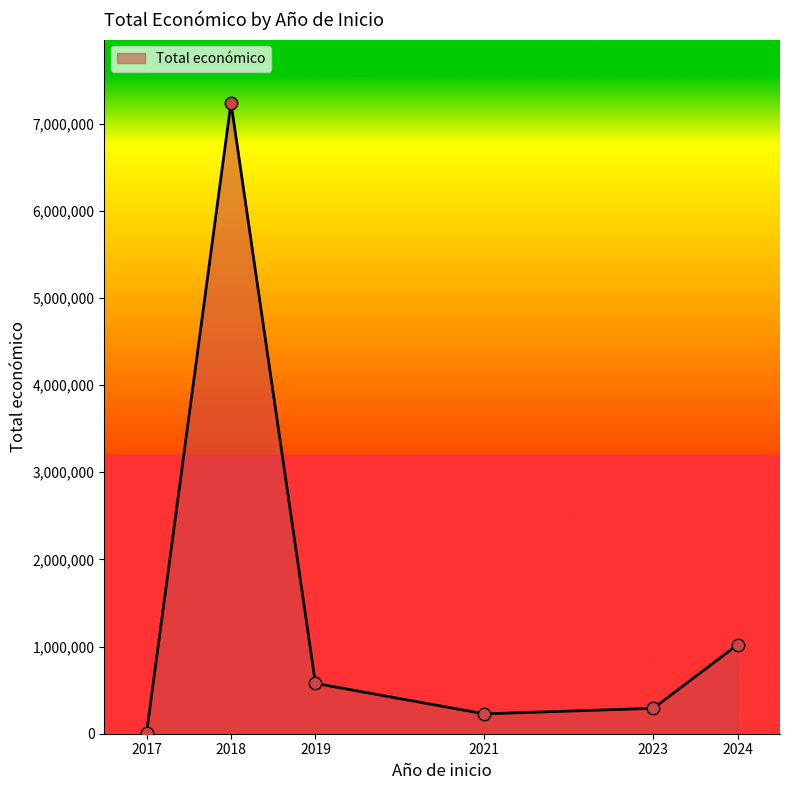

Approximately how many times larger is the value at 2024 compared to 2018?

0.1